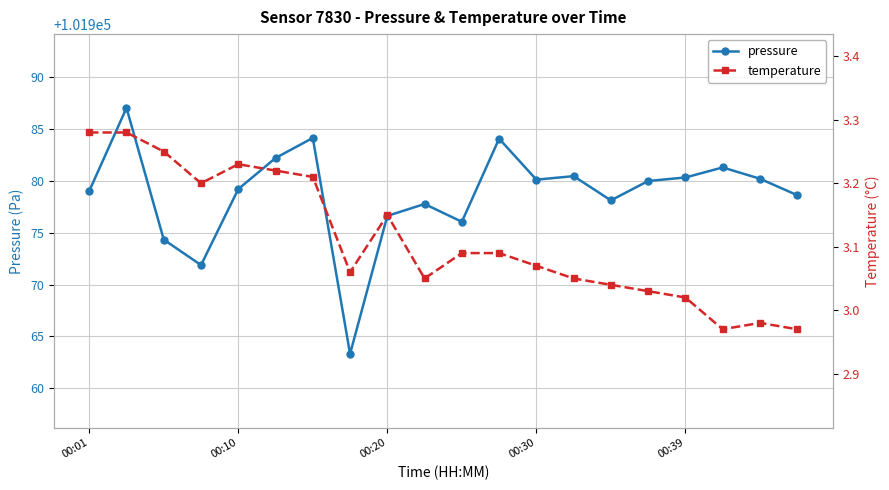

The value of pressure at 00:20 is 101976.6. True or false?

True